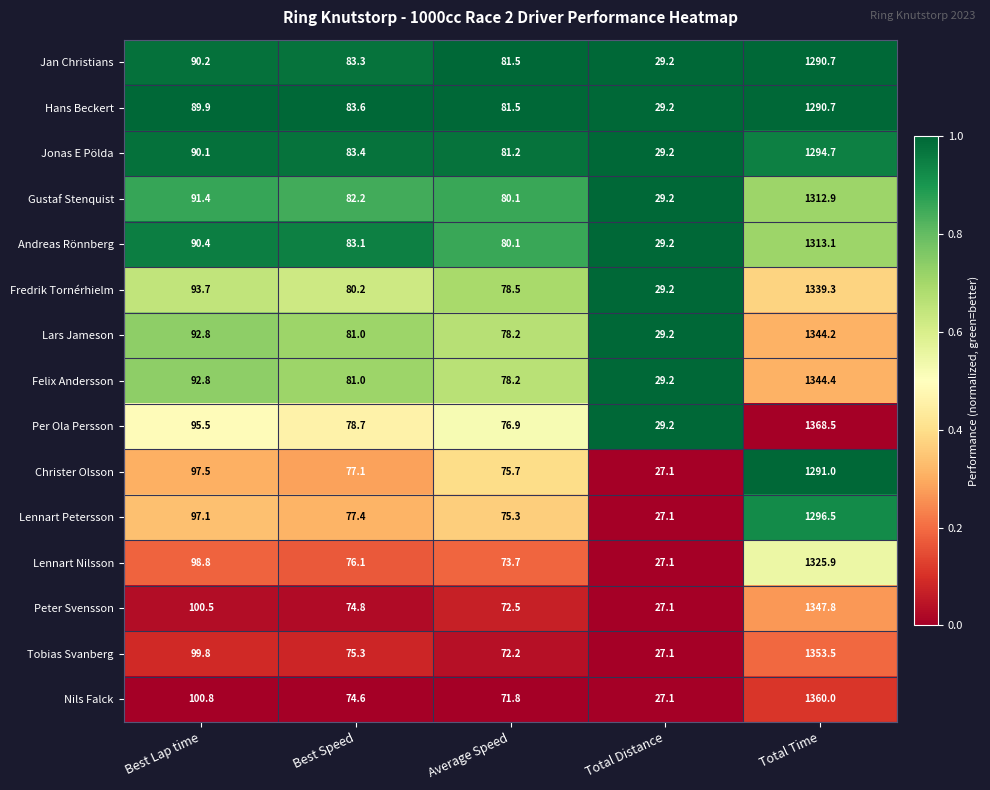

What is the minimum value for Jonas E Pölda?

29.2